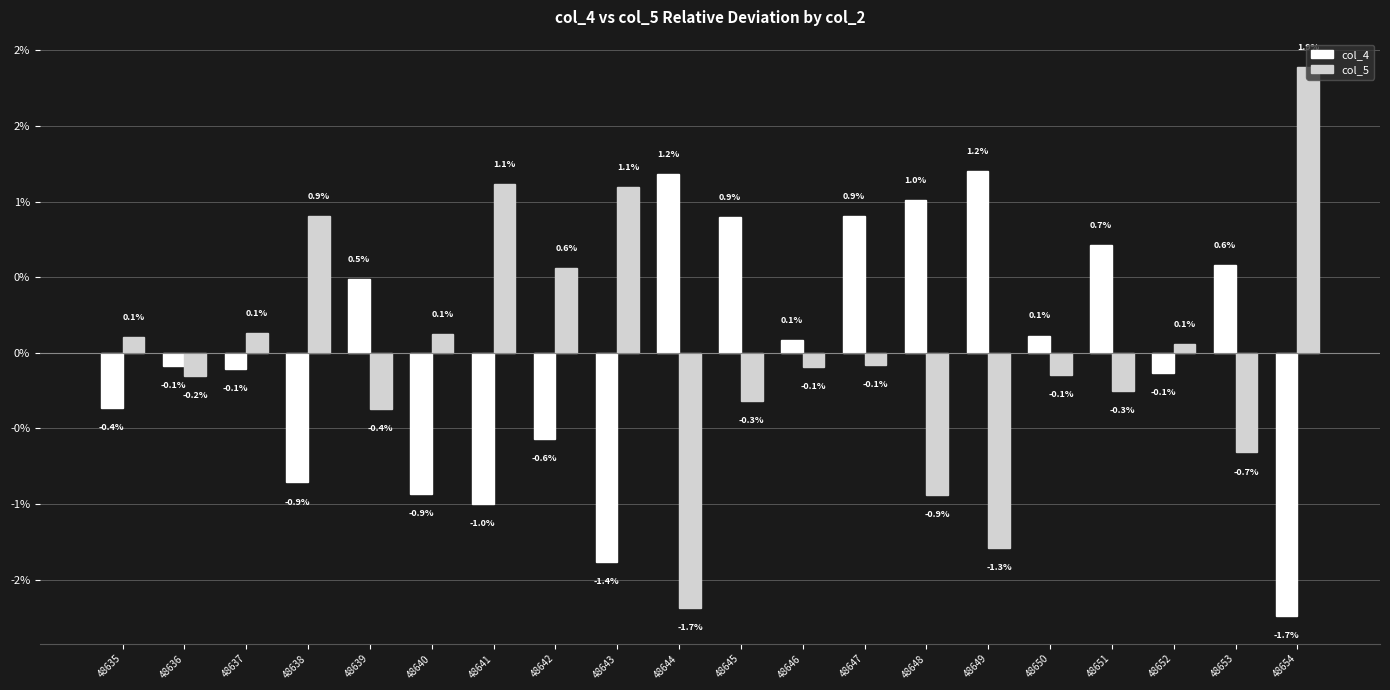

What are all the series names shown in the legend?

col_4, col_5